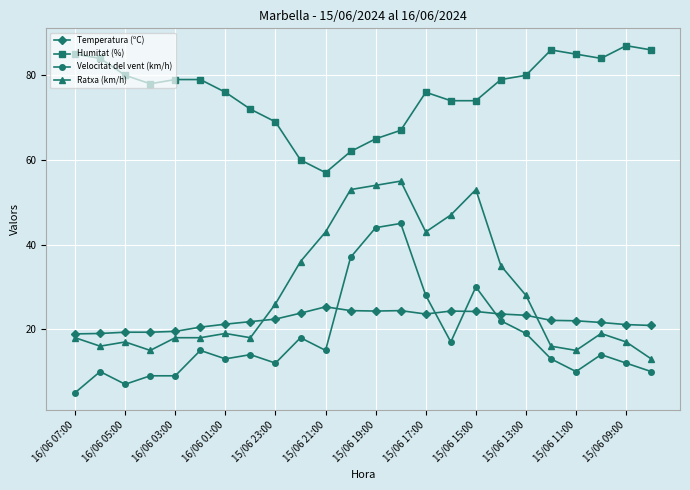

Which series has the largest total across all categories?

Humitat (%)